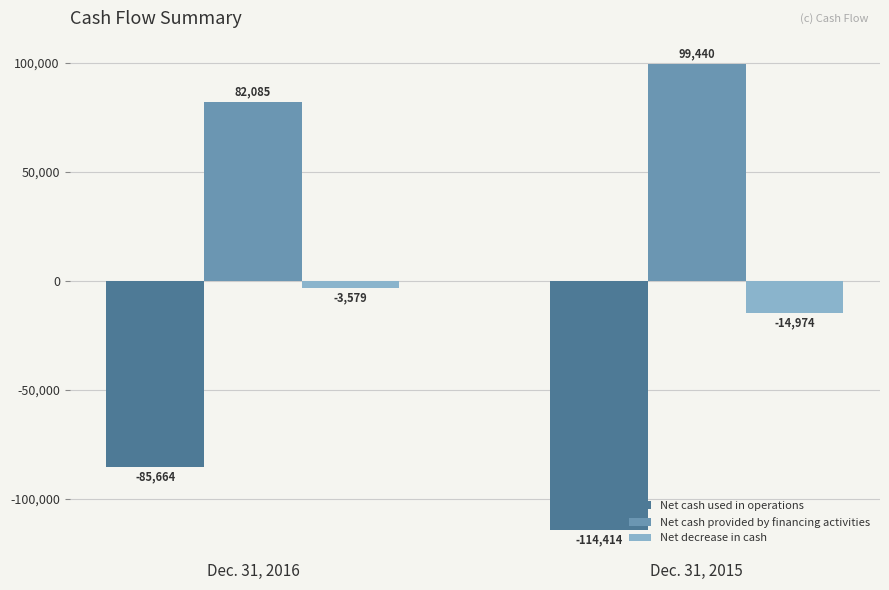

Which series changed the most between Dec. 31, 2016 and Dec. 31, 2015?

Net cash used in operations